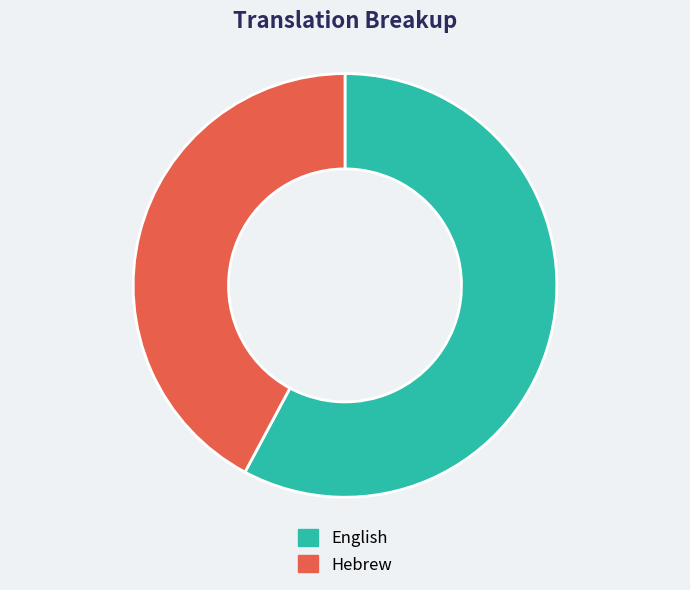

Which category has the smallest portion of the pie?

Hebrew